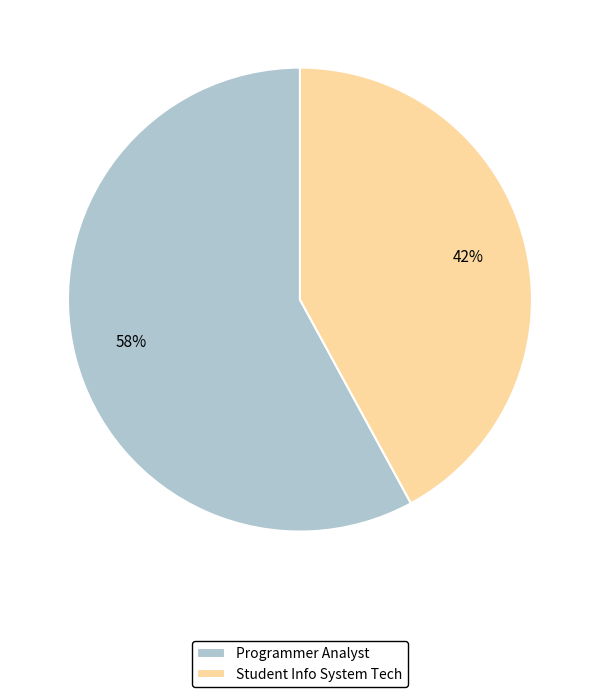

Do Student Info System Tech and Programmer Analyst together represent more than half of the pie?

Yes